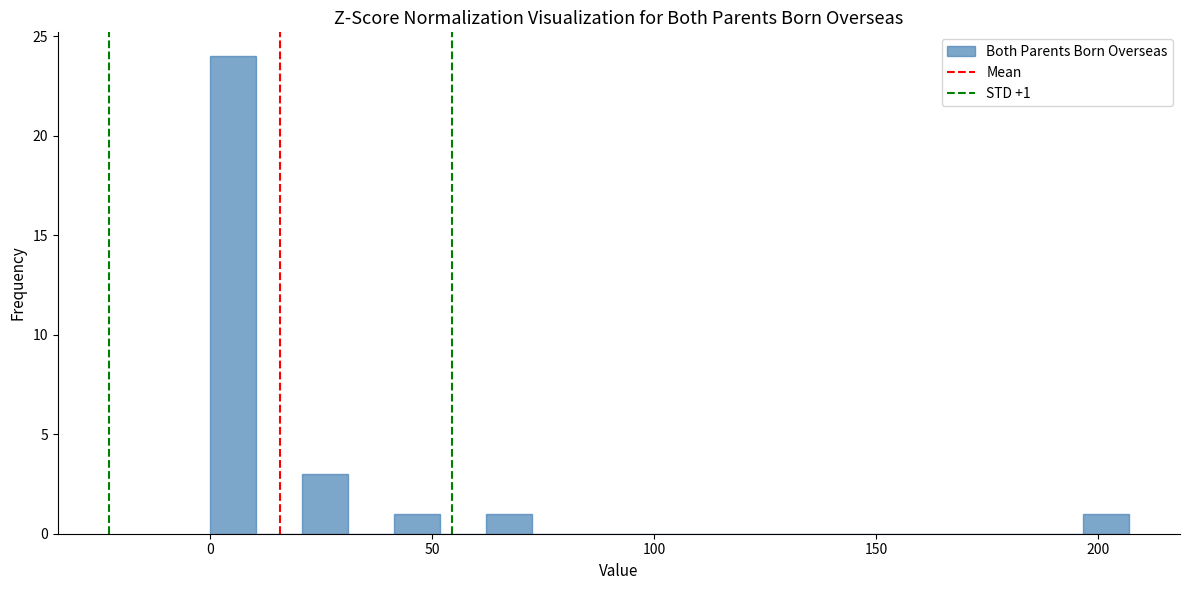

Read against the x-axis, roughly where is the centre of the tallest bar?

5